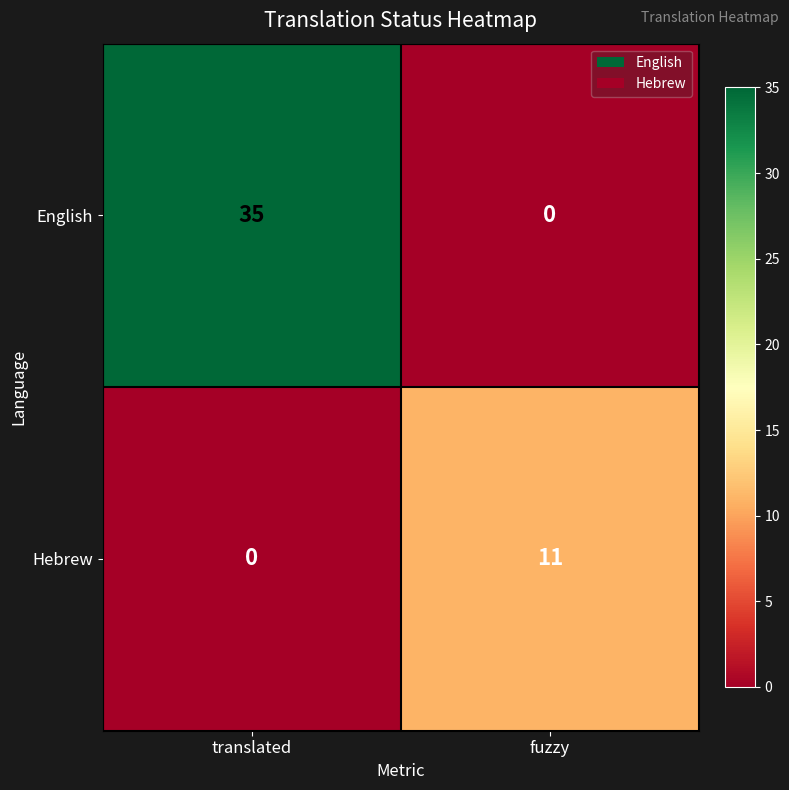

What is the maximum value for Hebrew?

11